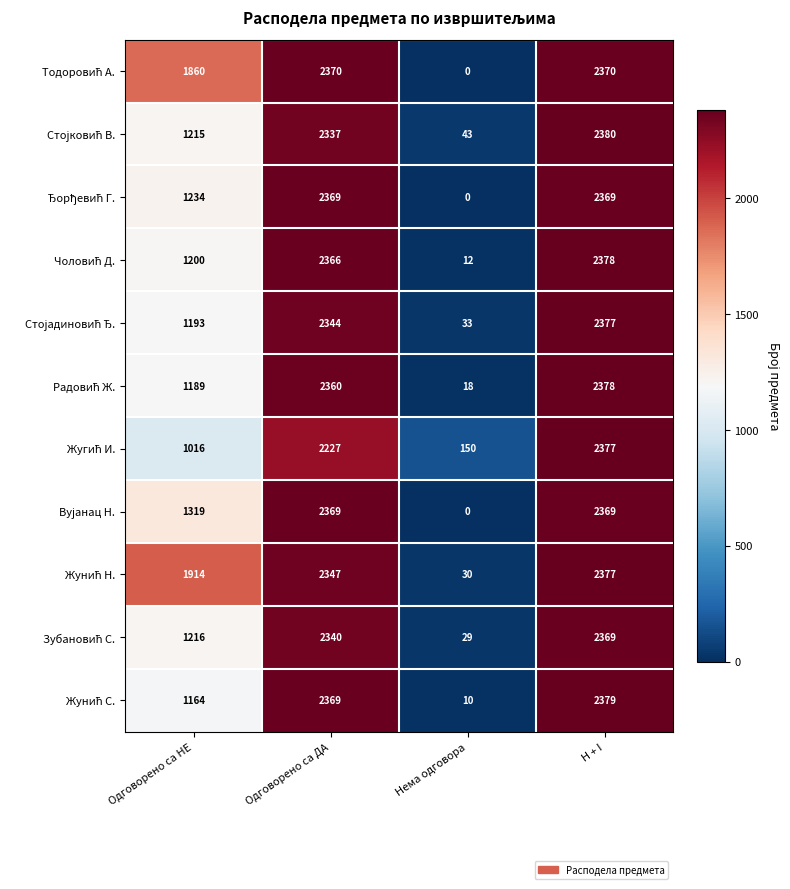

What is the spread (max minus min) of values at Одговорено са ДА?

143